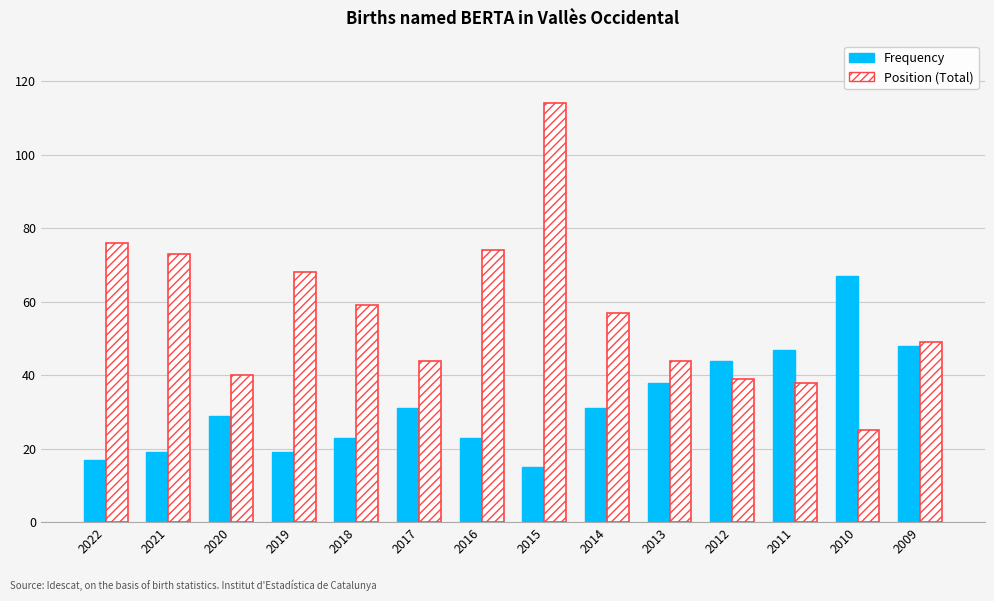

Reading left to right, extract all data points from this chart.

Frequency: 2022=17	2021=19	2020=29	2019=19	2018=23	2017=31	2016=23	2015=15	2014=31	2013=38	2012=44	2011=47	2010=67	2009=48
Position (Total): 2022=76	2021=73	2020=40	2019=68	2018=59	2017=44	2016=74	2015=114	2014=57	2013=44	2012=39	2011=38	2010=25	2009=49